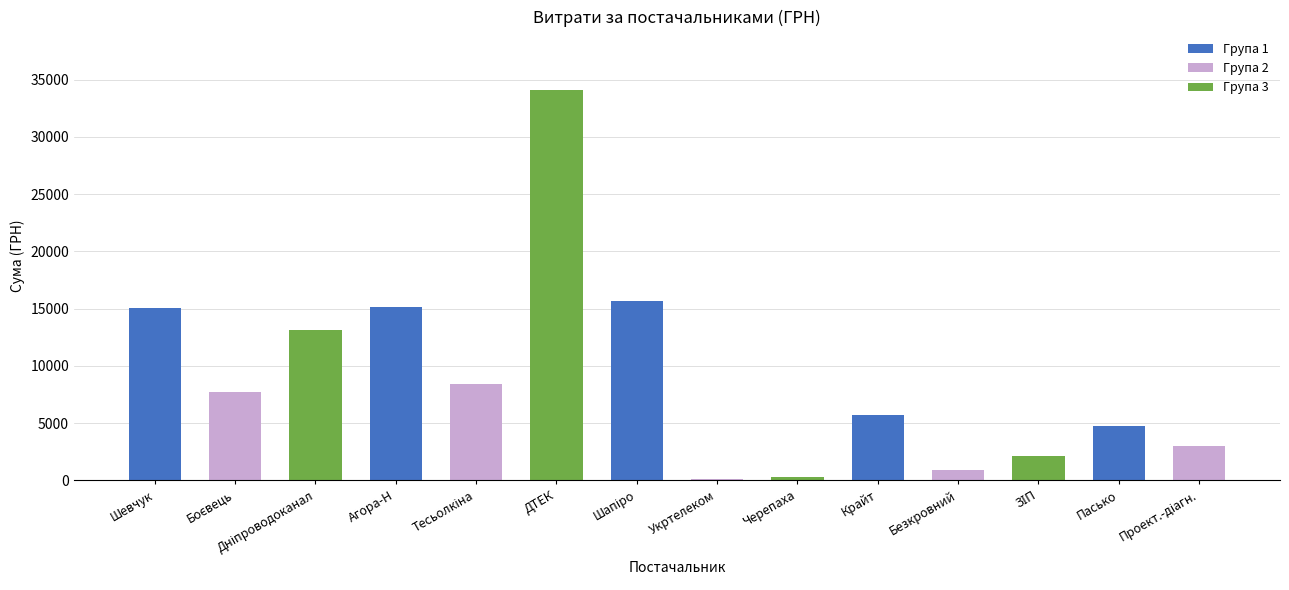

How many bars are there in total?

14